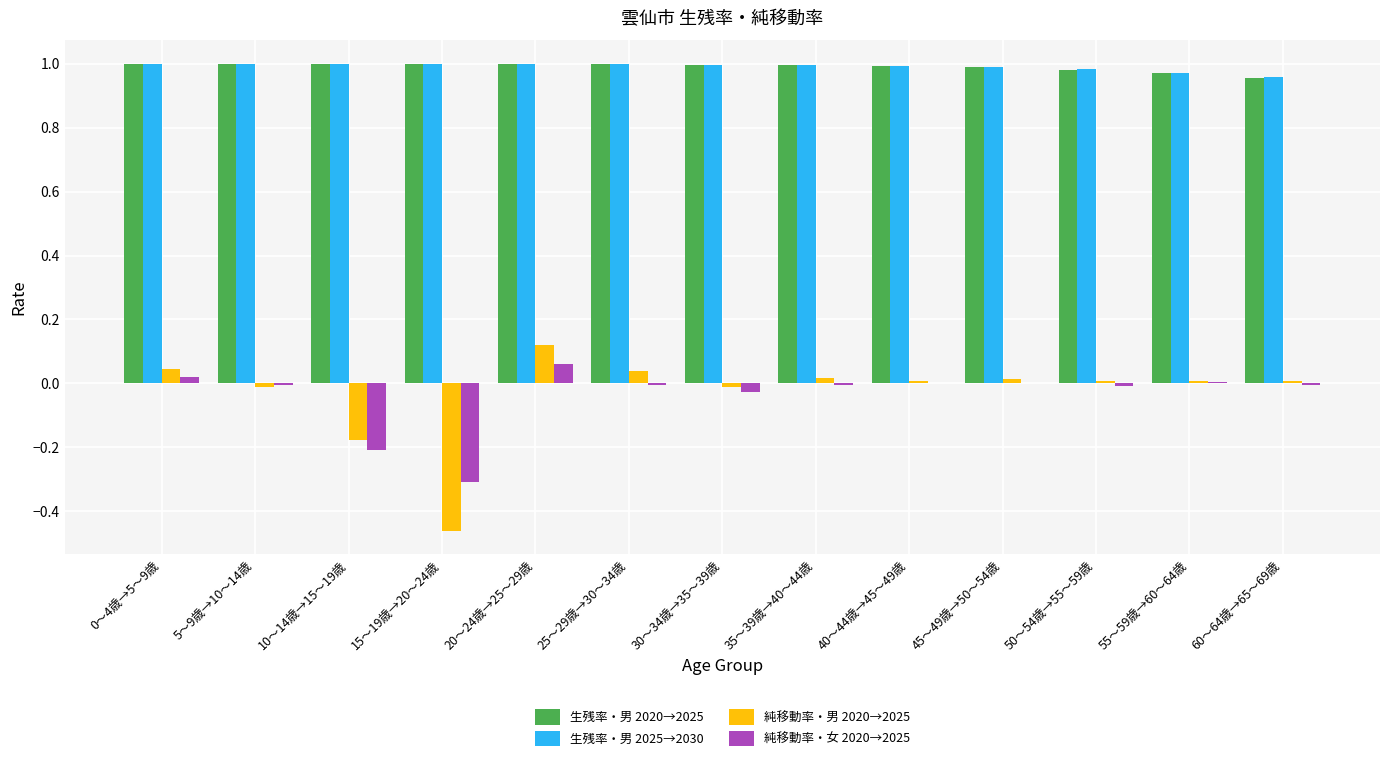

How many series are shown in this chart?

4